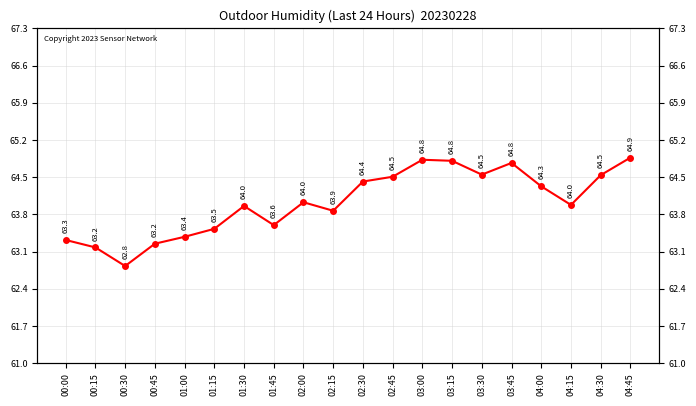

How many lines are shown in the chart?

1